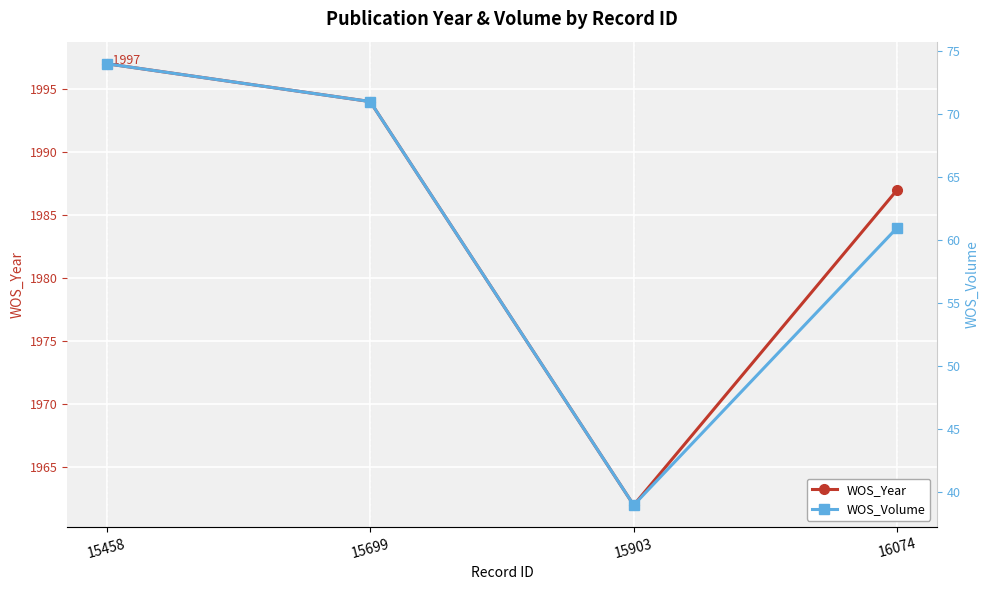

Reading left to right, list all the values displayed in this chart.

WOS_Year: 1997	1994	1962	1987
WOS_Volume: 74	71	39	61